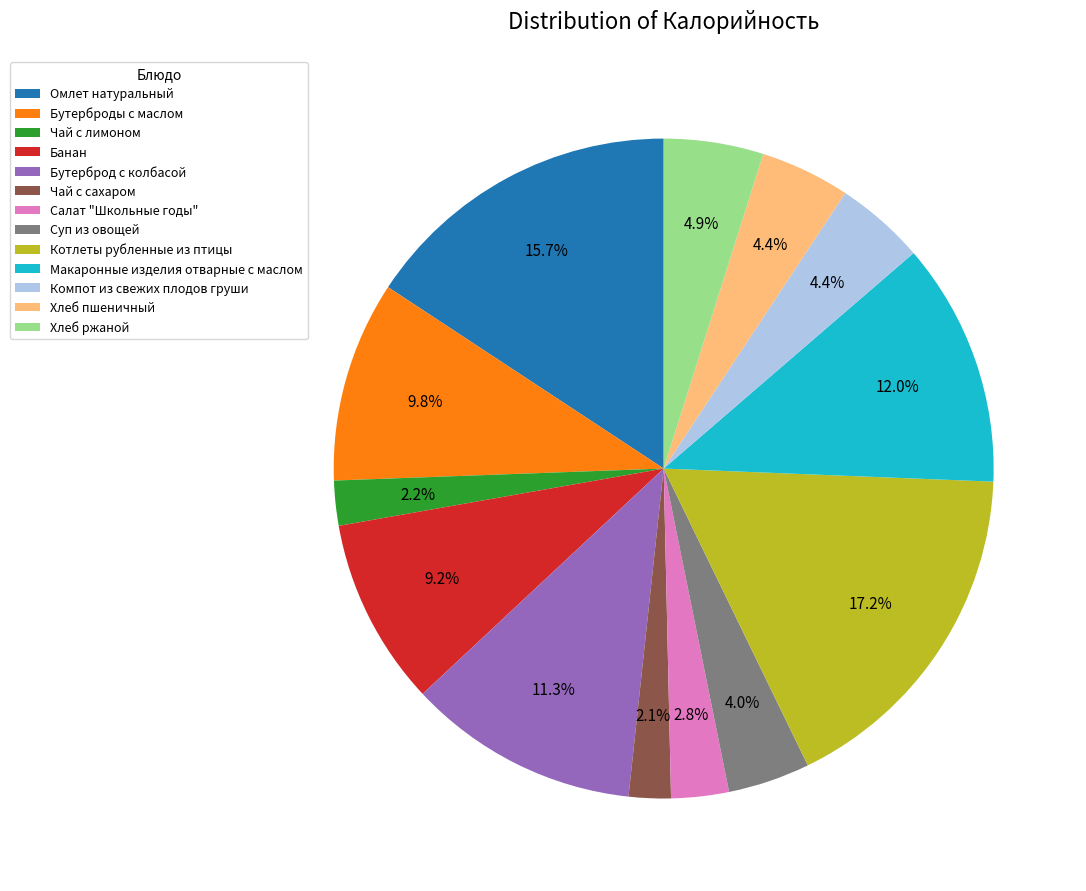

To the nearest percent, what is the difference between the Чай с сахаром and Хлеб пшеничный slice percentages?

2%